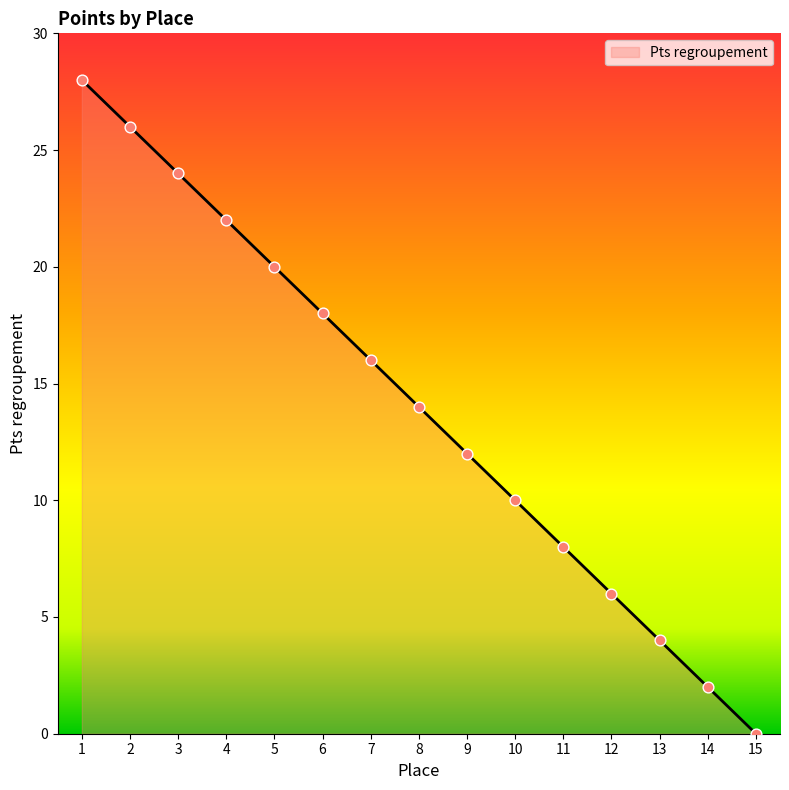

Which has a higher value, 5 or 8?

5